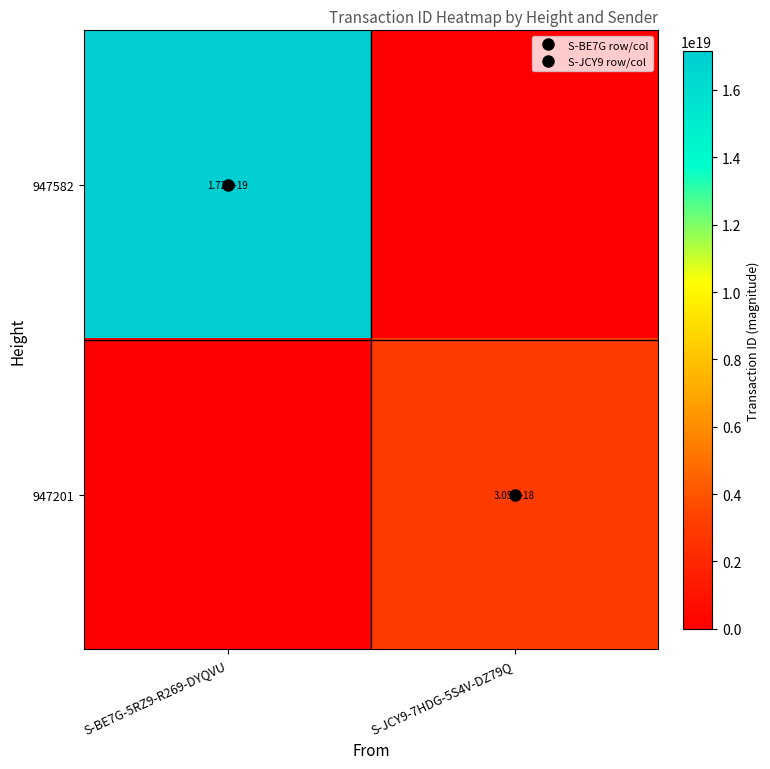

True or false: 947582 has a value of -10724801688355653632 at S-JCY9-7HDG-5S4V-DZ79Q.

False